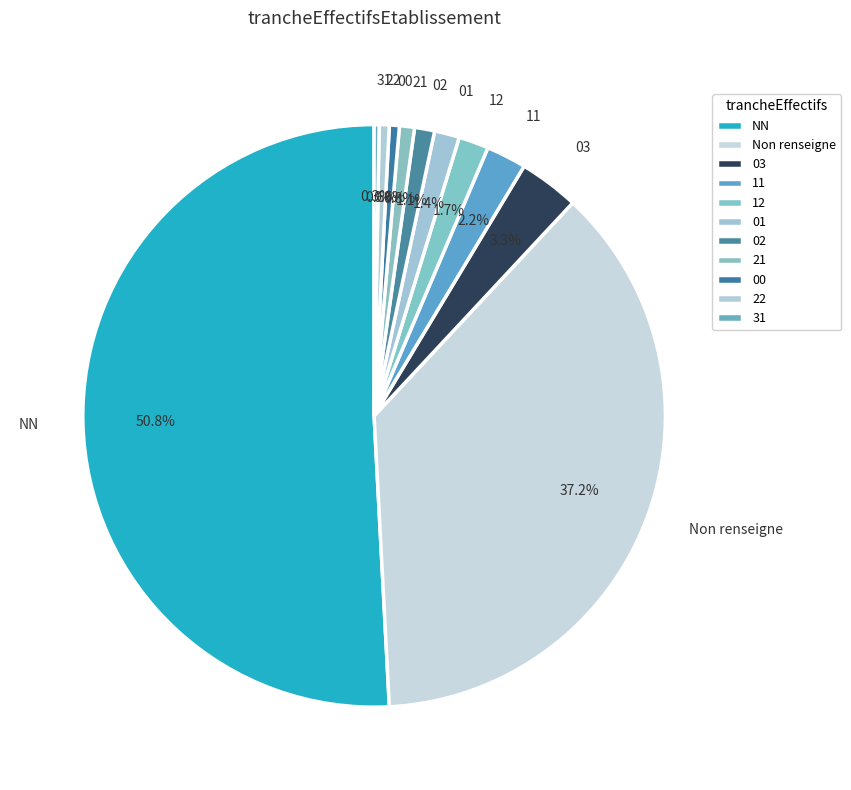

To the nearest percent, what percentage of the pie is 02?

1%